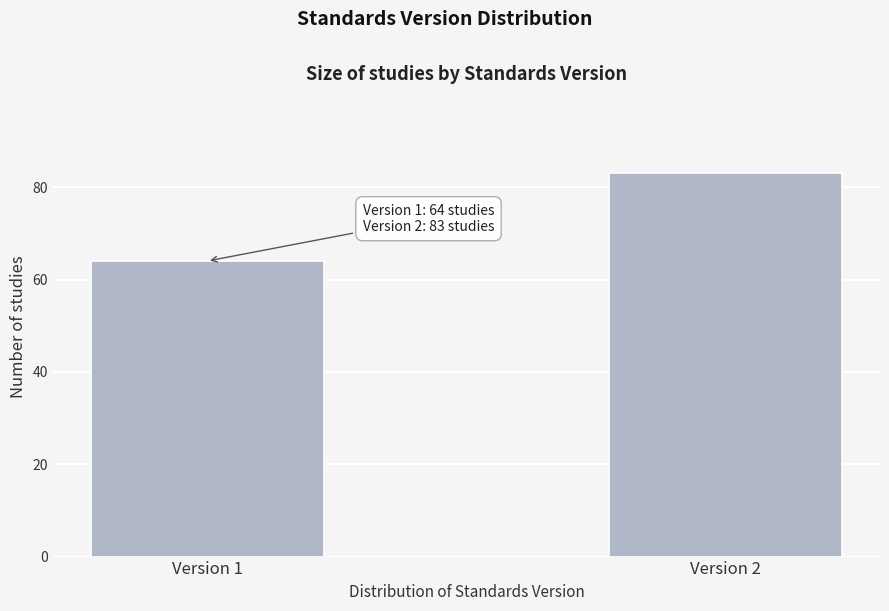

Reading left to right, extract all data points from this chart.

Version 1=64	Version 2=83